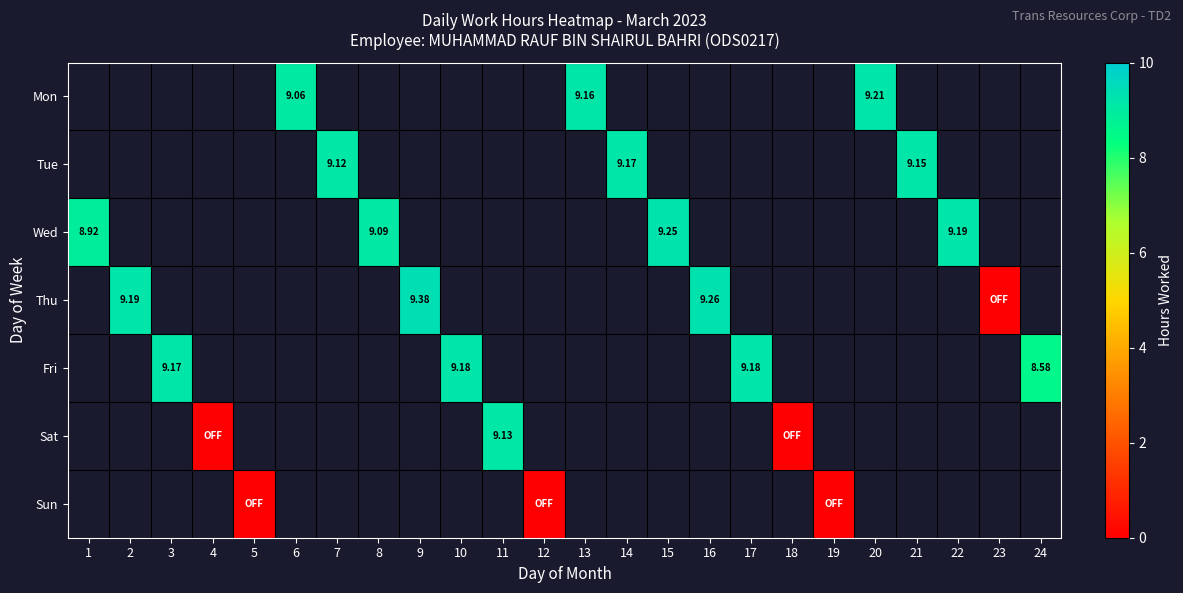

Is the value of Sun at 6 greater than the value of Fri at 14?

No